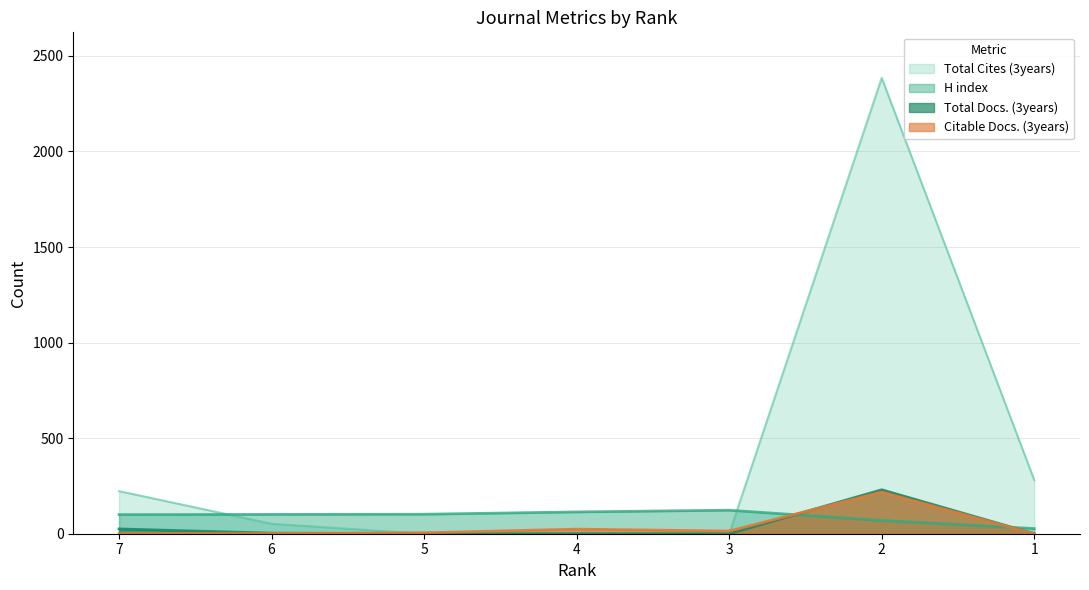

What is the value of the Citable Docs. (3years) point at the 3rd from the left?

5